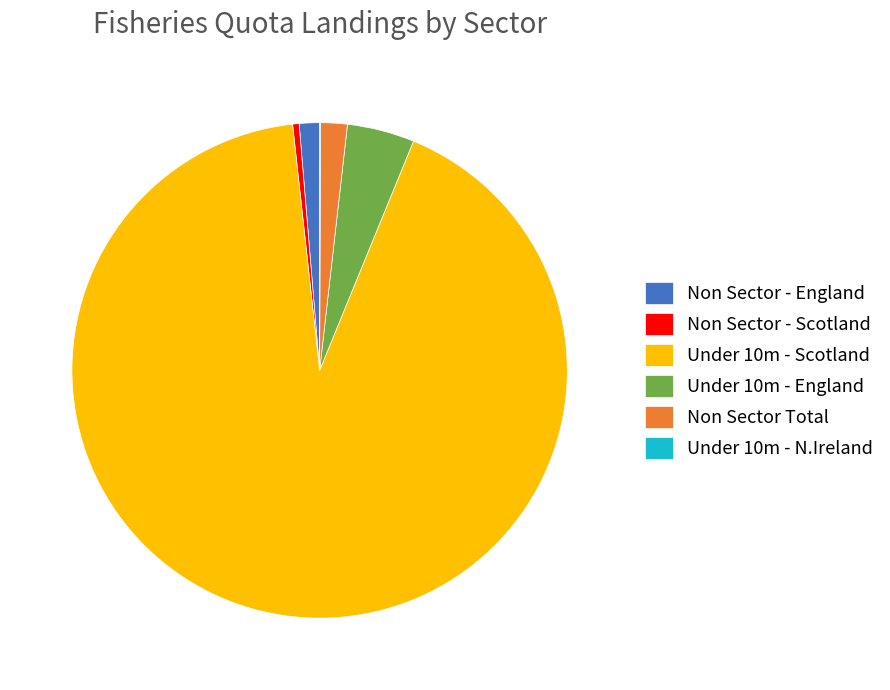

The Non Sector - England slice represents 14% of the pie. True or false?

False